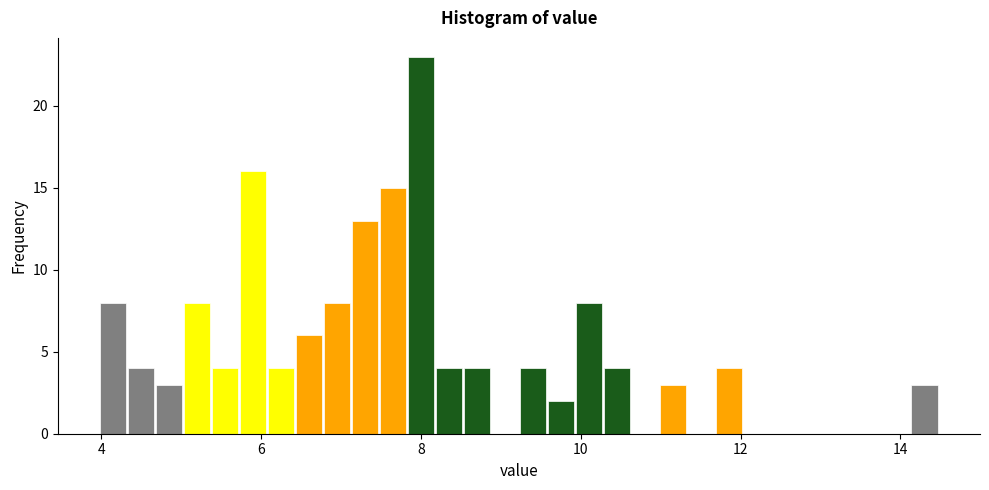

Around what value on the x-axis is the tallest bar? Give the approximate position of its centre, as read against the axis.

8.0